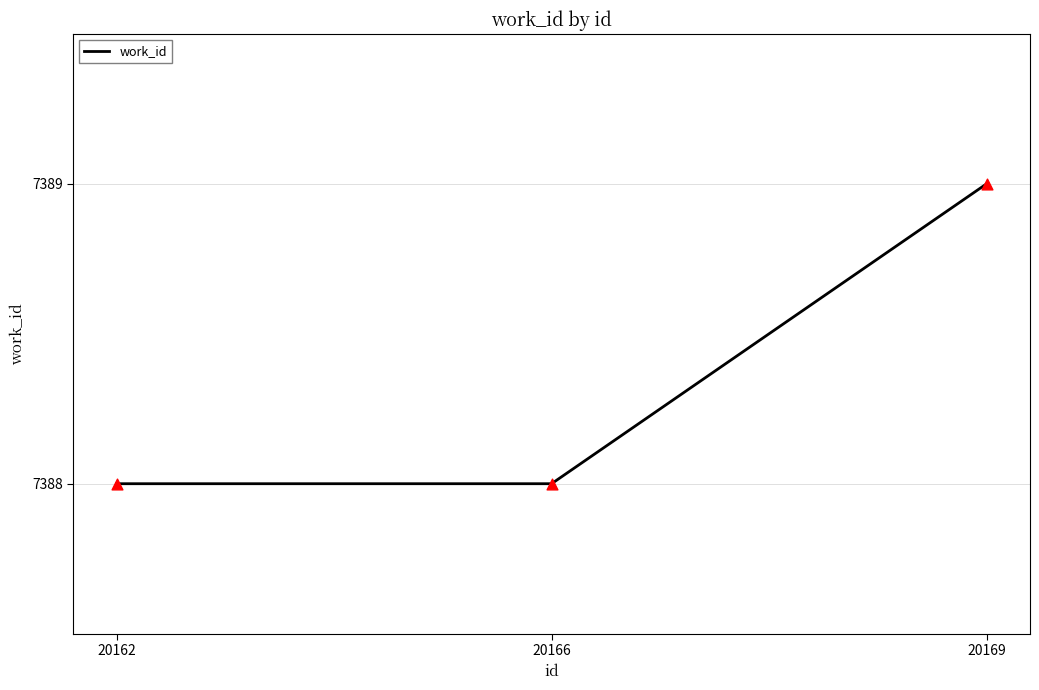

Between 20169 and 20162, which is larger?

20169